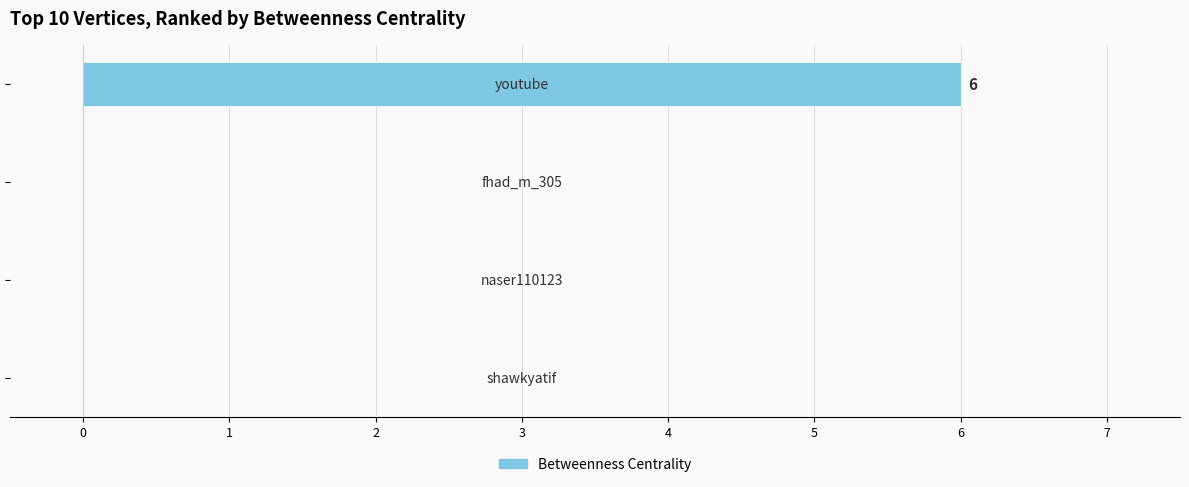

What is the maximum value shown in the chart?

6